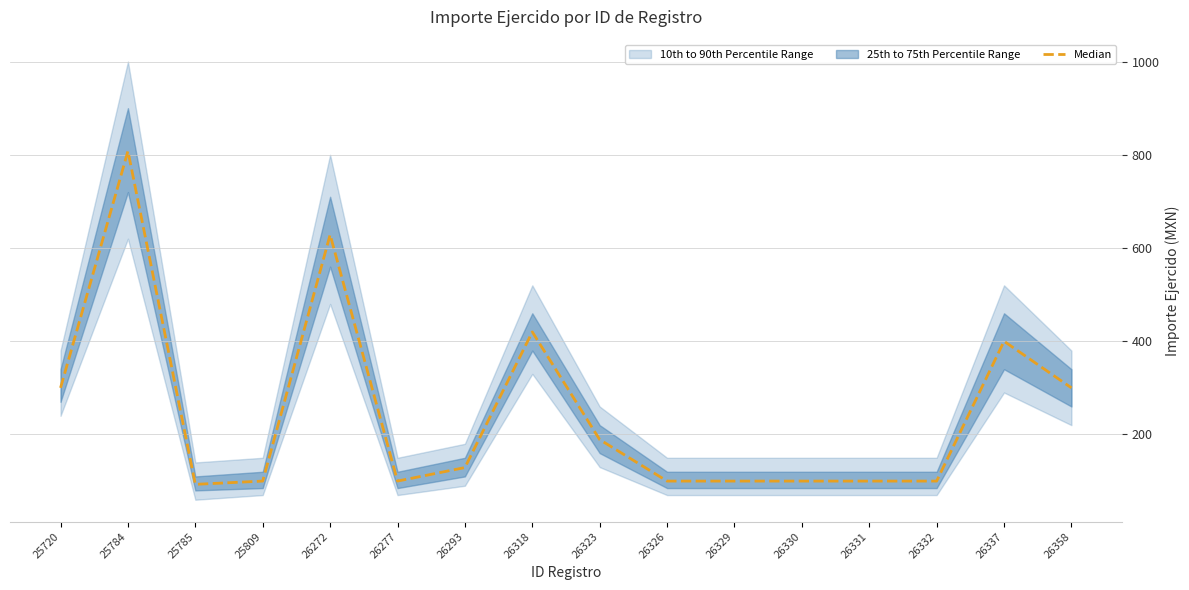

What is the minimum value shown in the chart?

93.0